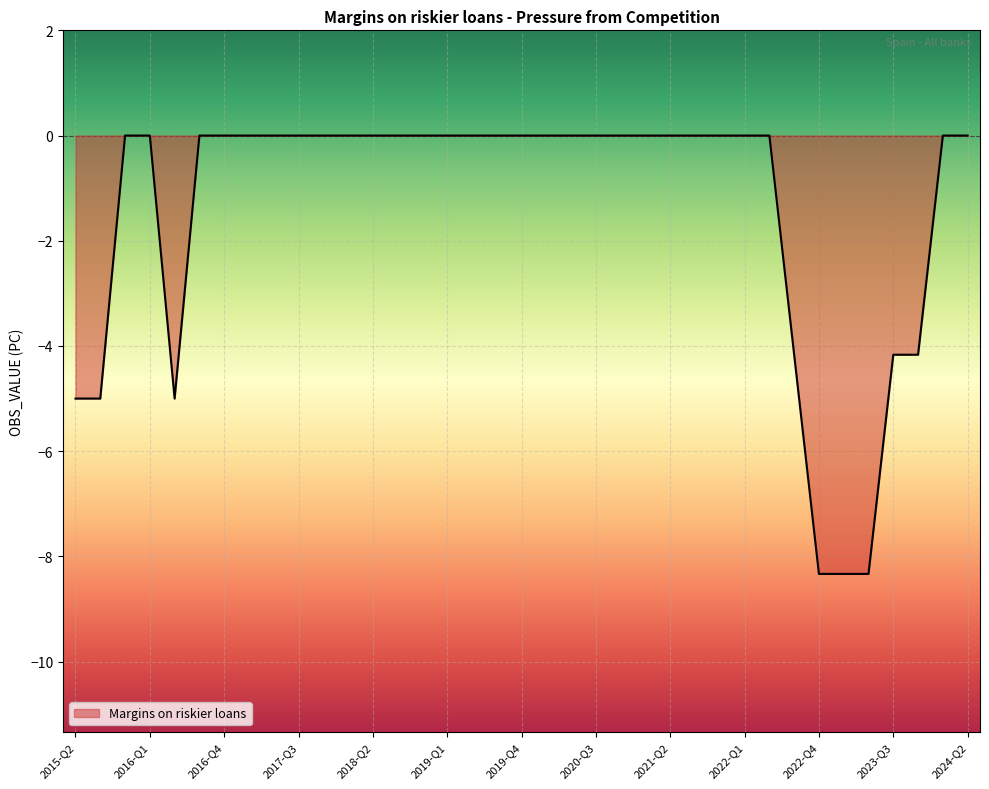

What is the minimum value shown in the chart?

-8.3